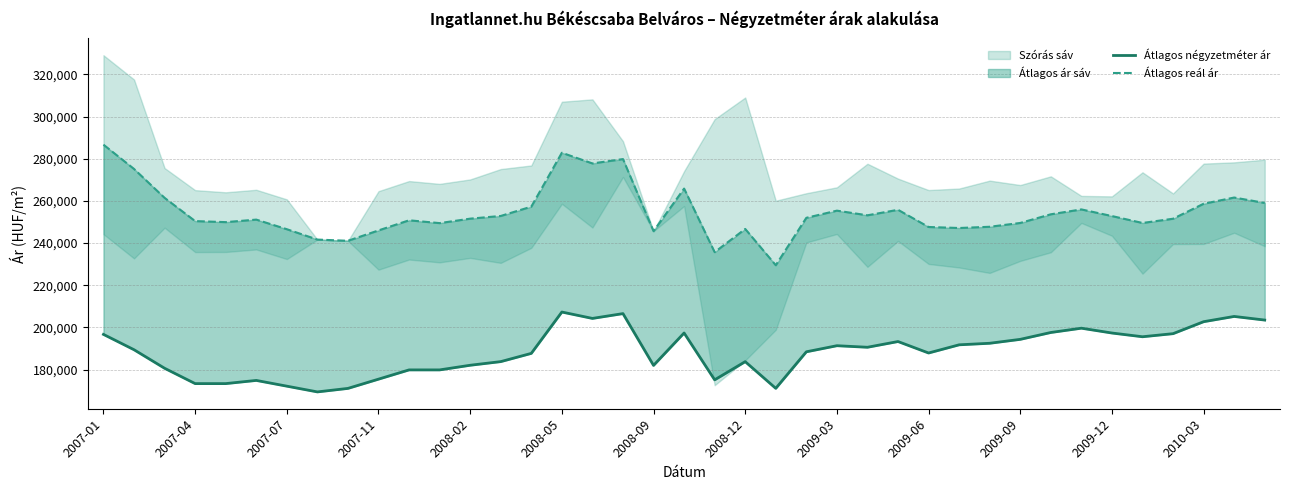

Where does the Átlagos reál ár series first go above 251555?

2007-01